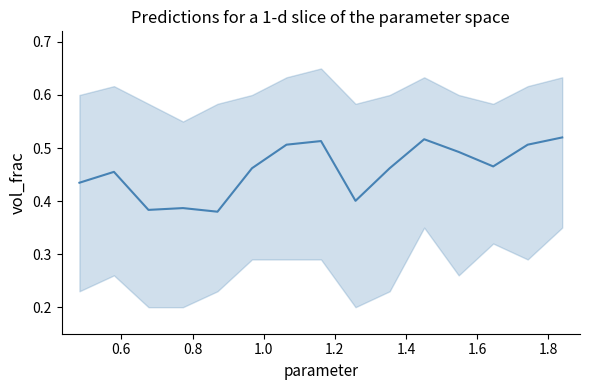

What is the greatest value displayed?

0.5